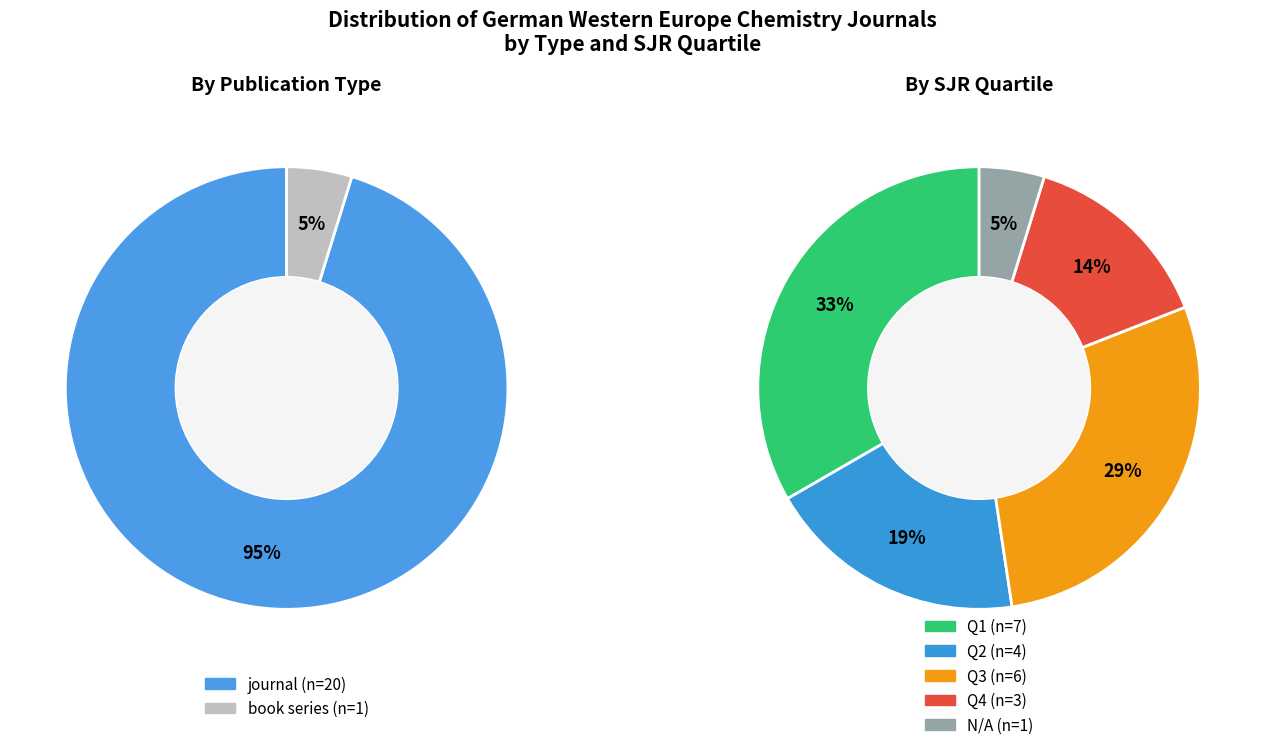

Approximately how many times larger is the value at book series compared to journal?

0.1